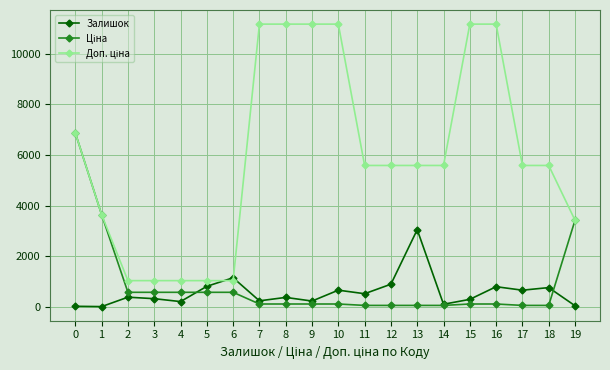

How many distinct data groups are displayed?

3